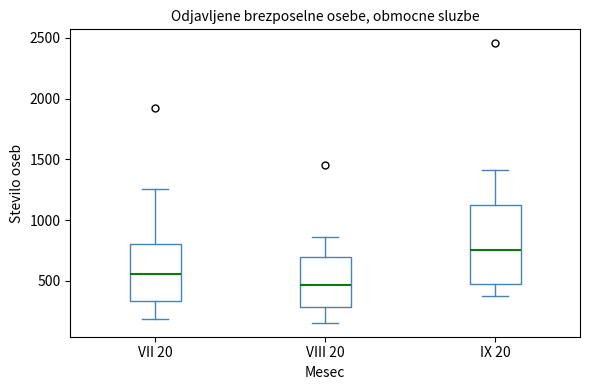

Which box has the highest median line?

IX 20